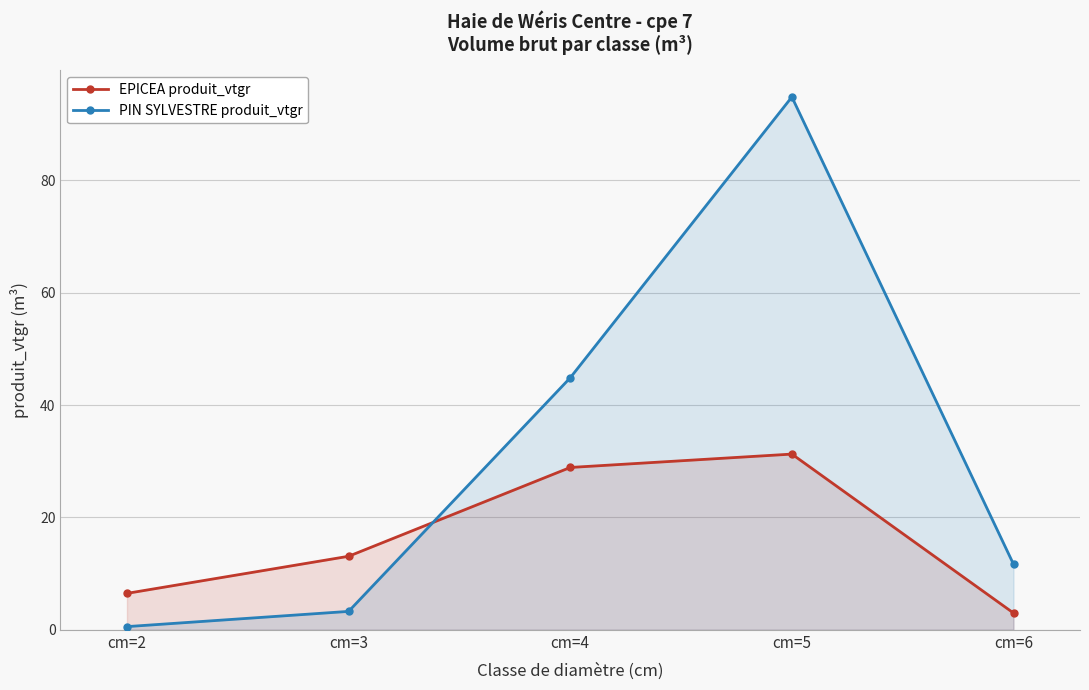

Rank the series by their maximum value, from lowest to highest.

EPICEA produit_vtgr, PIN SYLVESTRE produit_vtgr